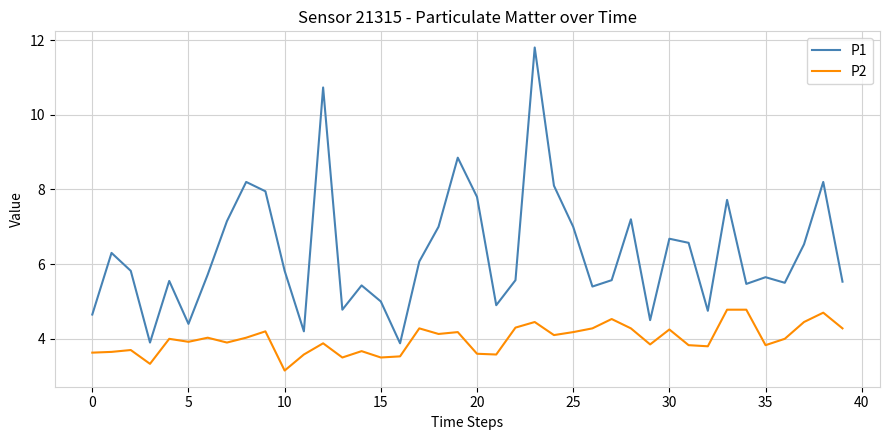

What is the difference between the maximum and second lowest values in the P1 series?

7.9